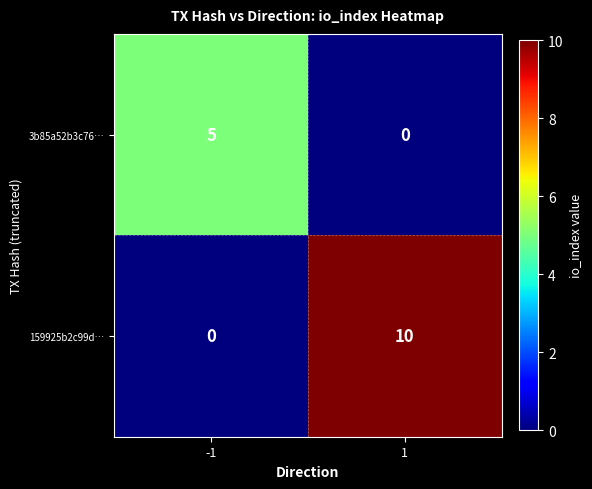

Rank the series by their maximum value, from lowest to highest.

3b85a52b3c76…, 159925b2c99d…